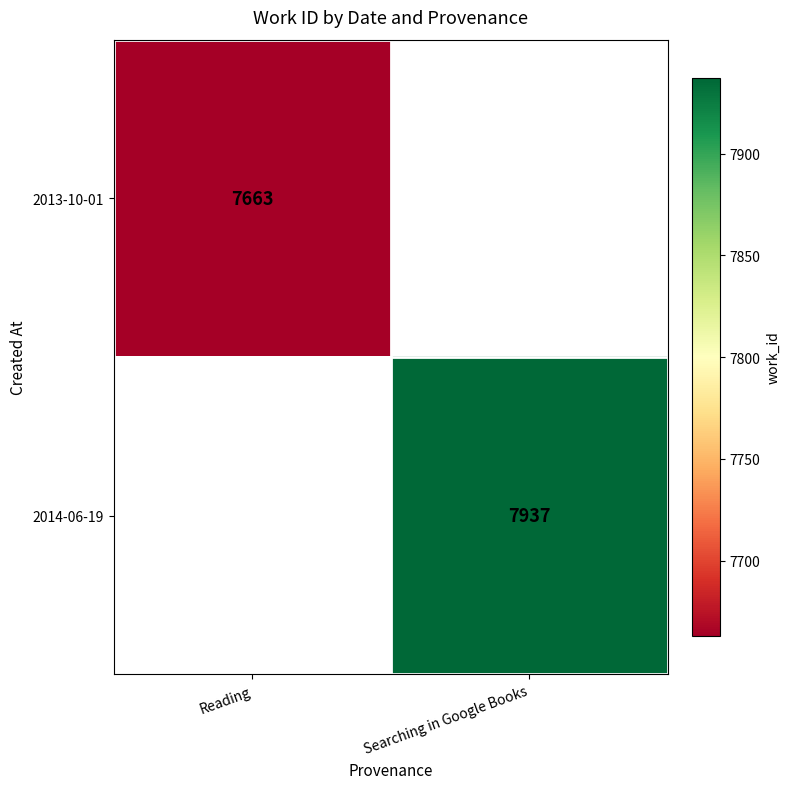

The 2013-10-01 series shows 3468 at Reading. True or false?

False